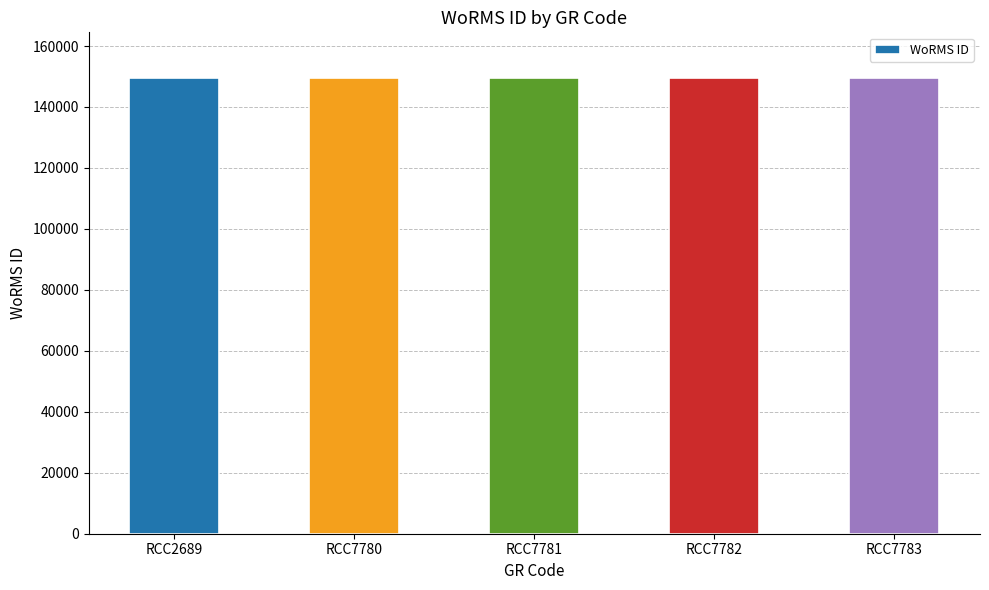

What is the maximum value shown in the chart?

149538